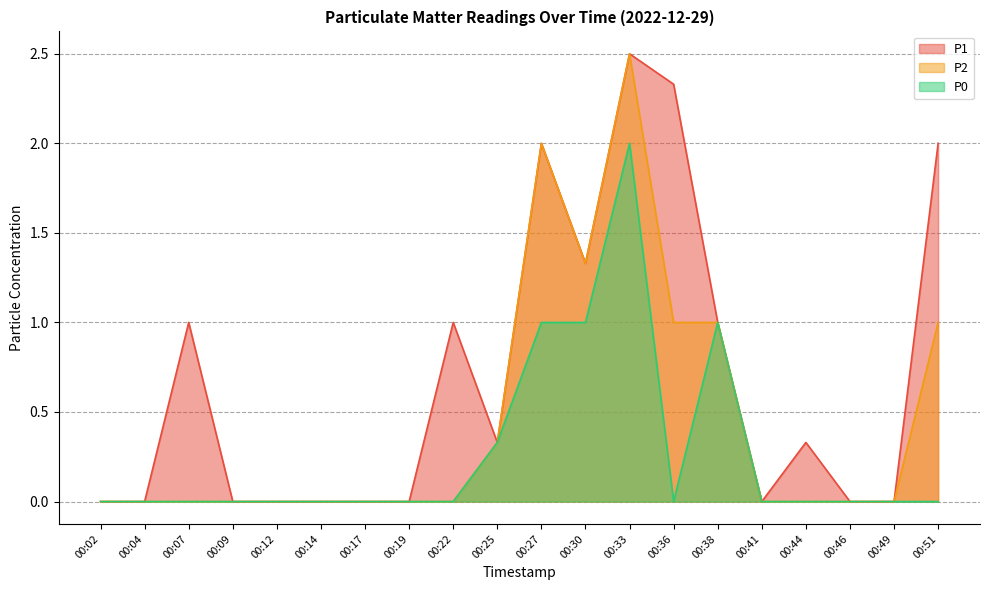

What is the difference between the P1 values at 00:27 and 00:22?

1.0